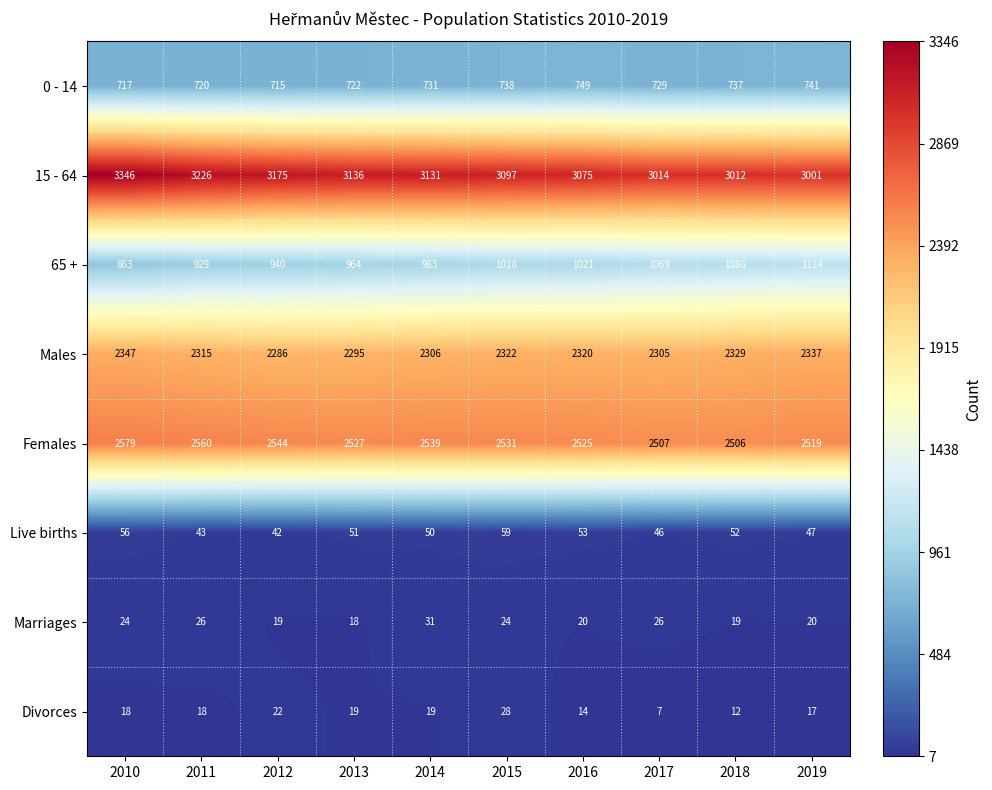

Which label corresponds to the smallest value in the chart?

2017